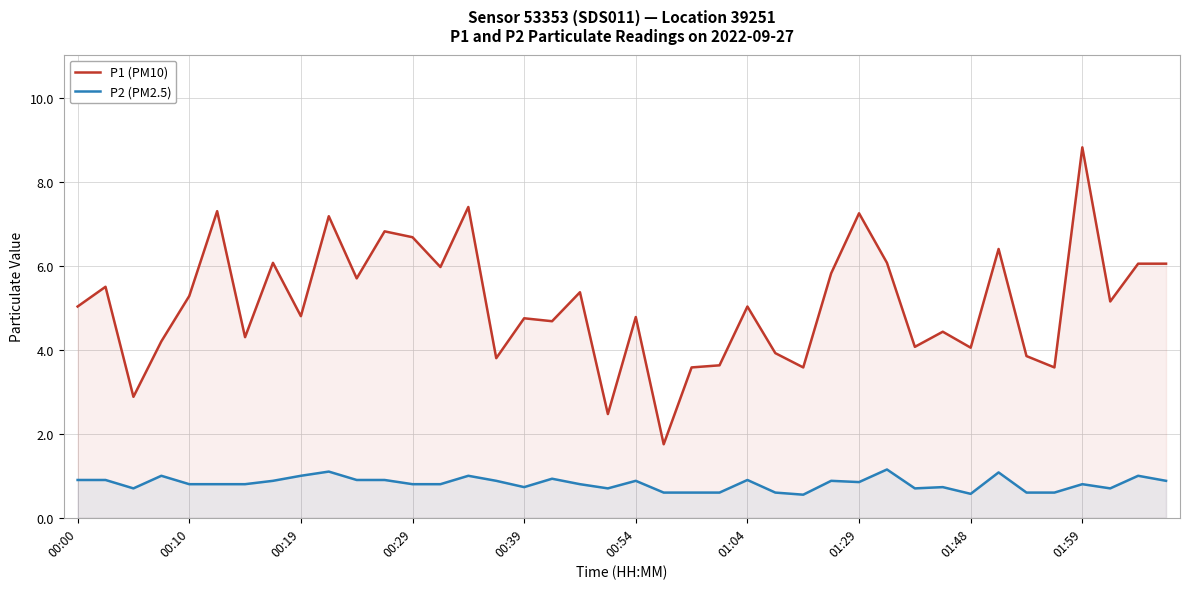

What is the difference between the maximum and minimum values in the P1 (PM10) series?

7.1